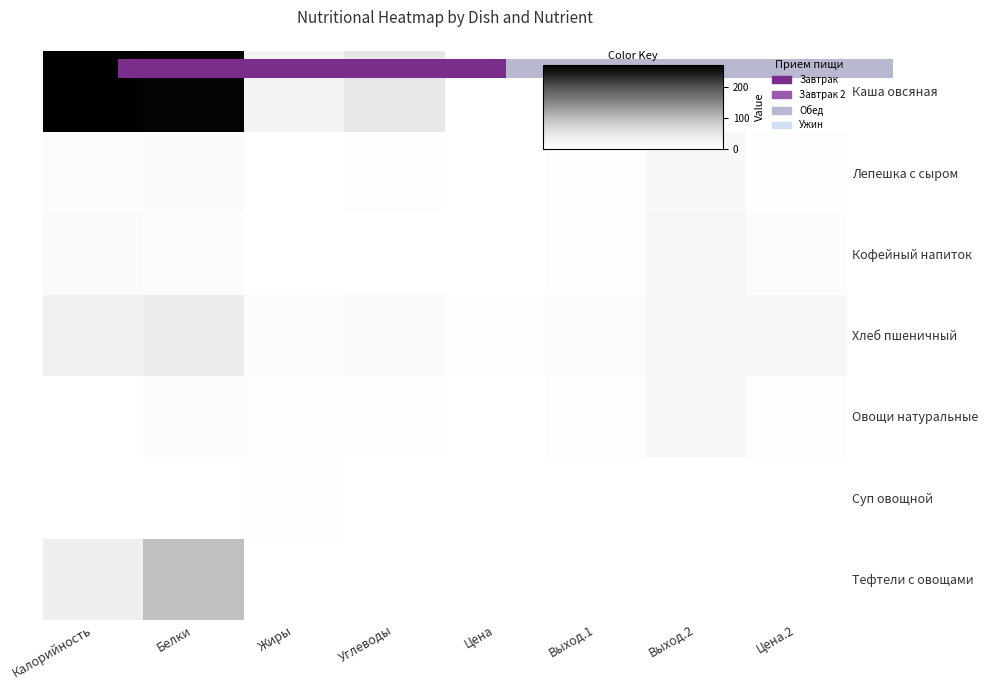

The value of Каша овсяная at Выход.1 is -183.4. True or false?

False